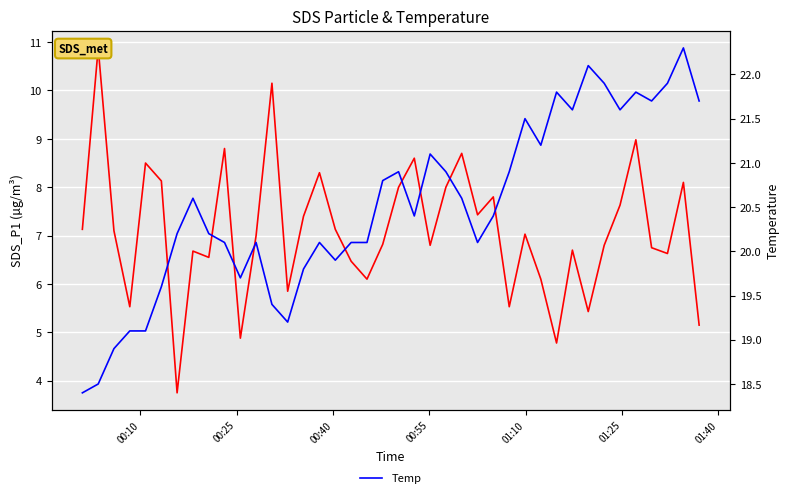

What is the value of the Temp point at the 38th from the left?

21.9